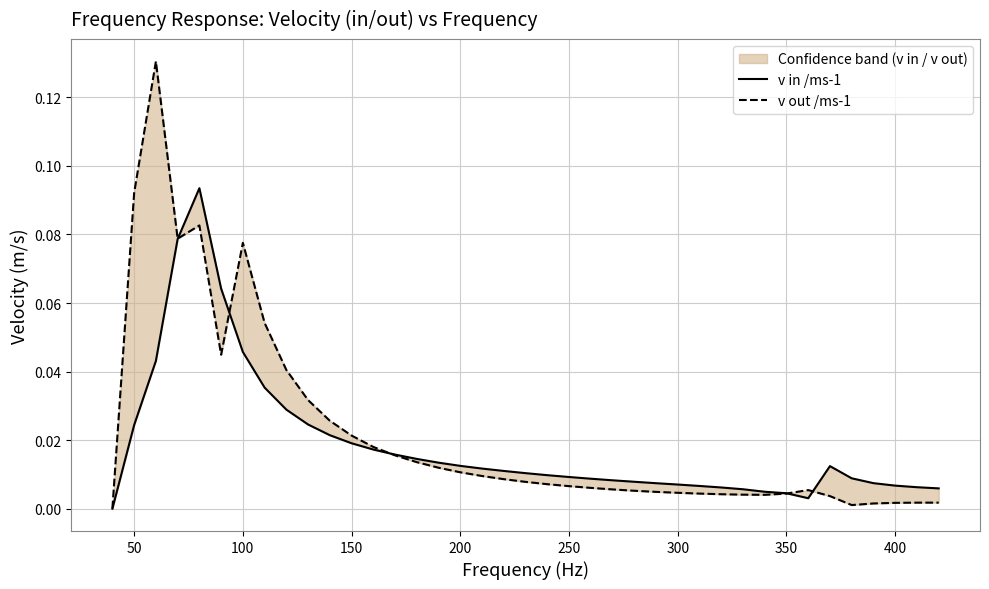

Count the number of data series in this chart.

2